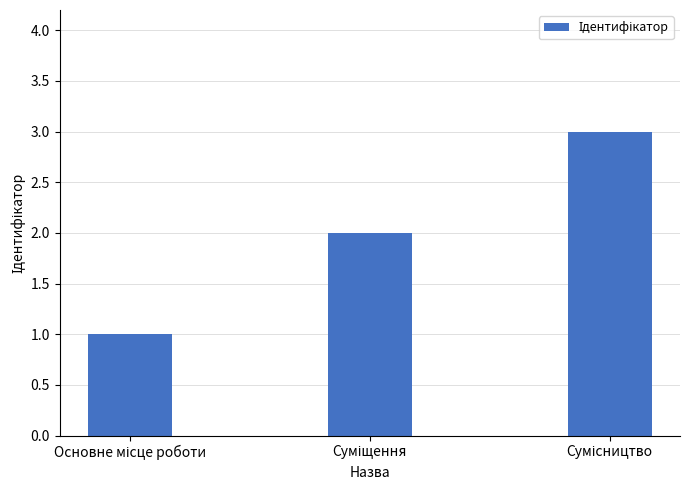

What is the sum of all values?

6